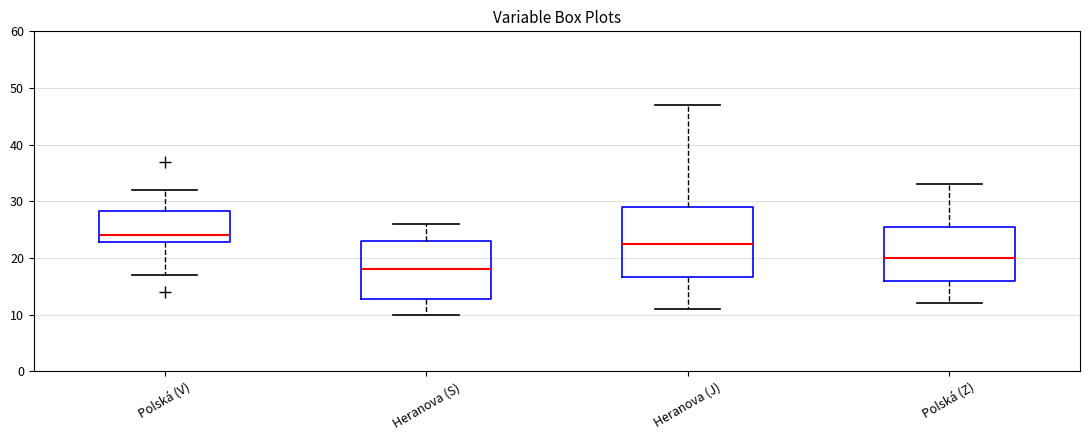

Reading left to right, transcribe this box plot: for each box, give where its median line is, the range the box spans, and where its two whiskers end, as read against the y-axis. The values are not printed on the chart, so give them approximately, as read against the axis.

Polská (V): median 24, box 23 to 28, whiskers 17 to 32
Heranova (S): median 18, box 13 to 23, whiskers 10 to 26
Heranova (J): median 23, box 17 to 29, whiskers 11 to 47
Polská (Z): median 20, box 16 to 26, whiskers 12 to 33